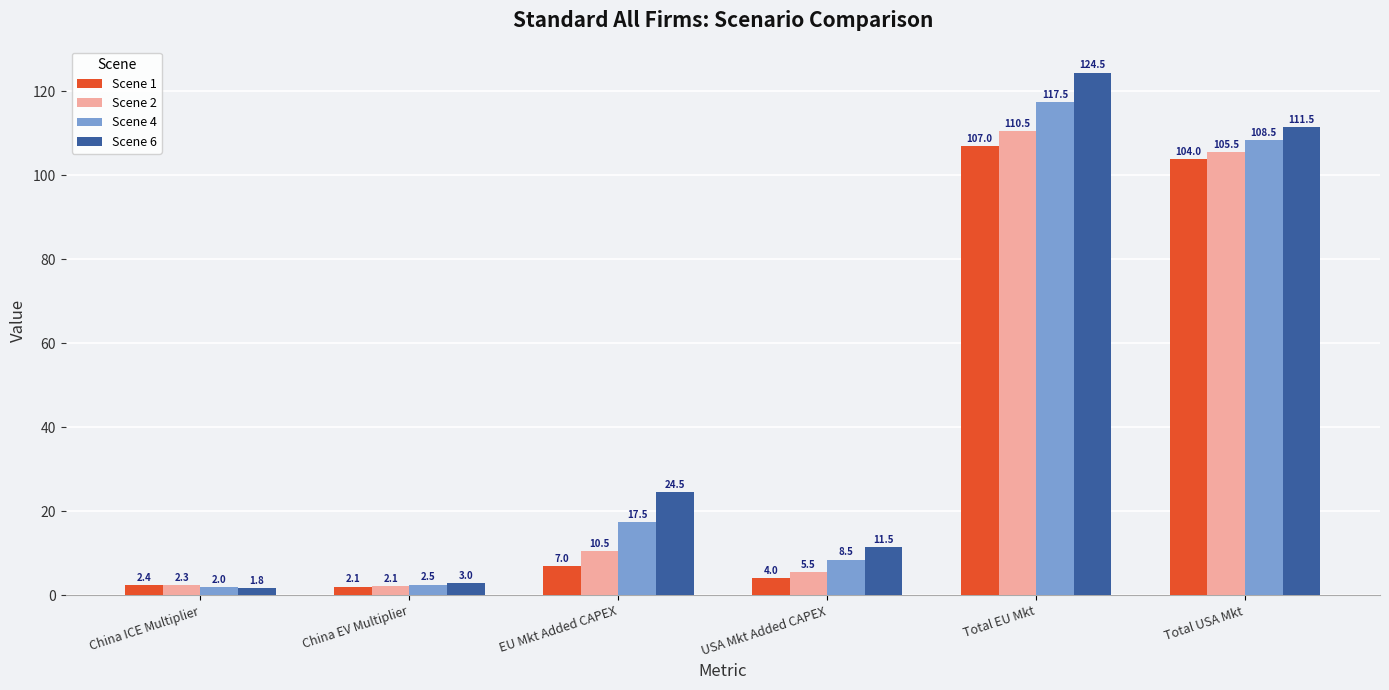

Read the Scene 4 value at EU Mkt Added CAPEX.

17.5